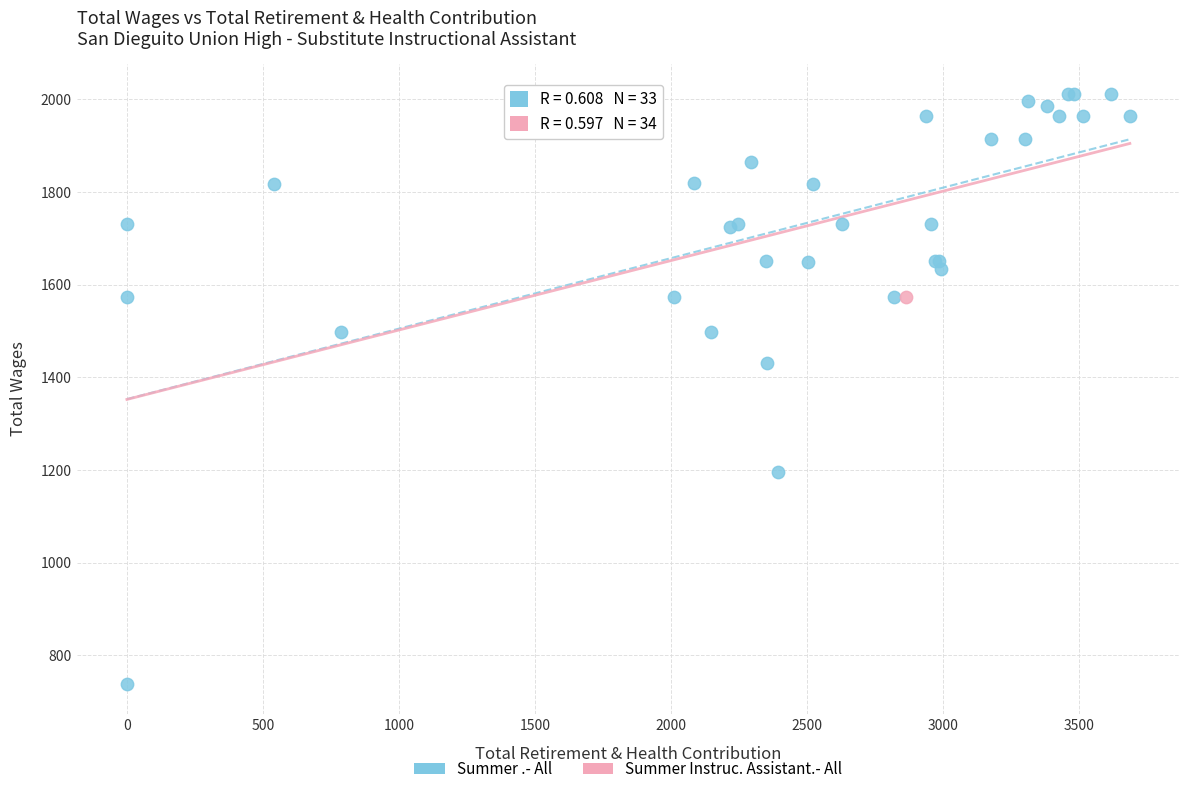

What are all the series names shown in the legend?

Summer .- All, Summer Instruc. Assistant.- All